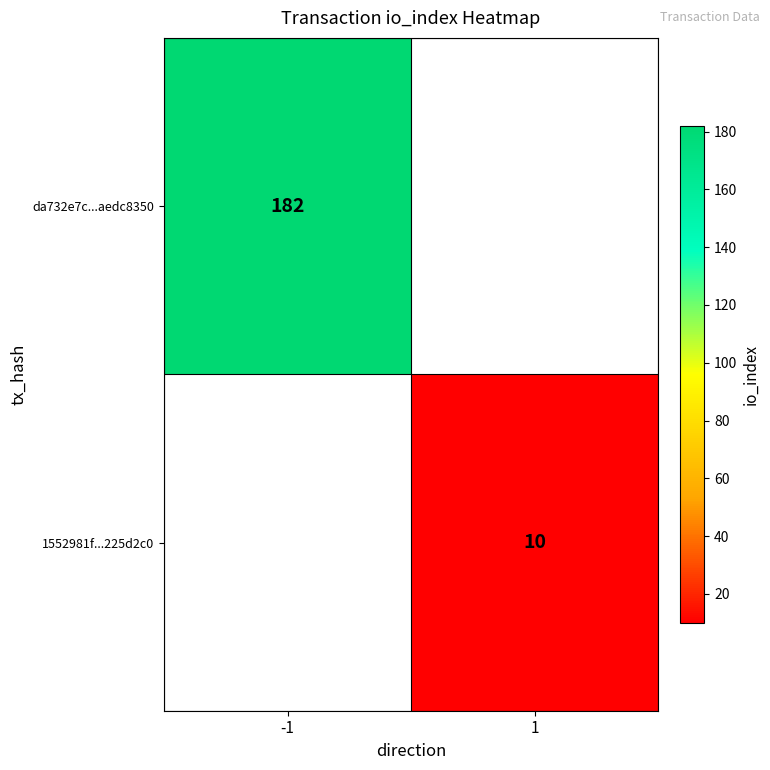

Is the value of 1552981f...225d2c0 at 1 greater than the value of da732e7c...aedc8350 at -1?

No